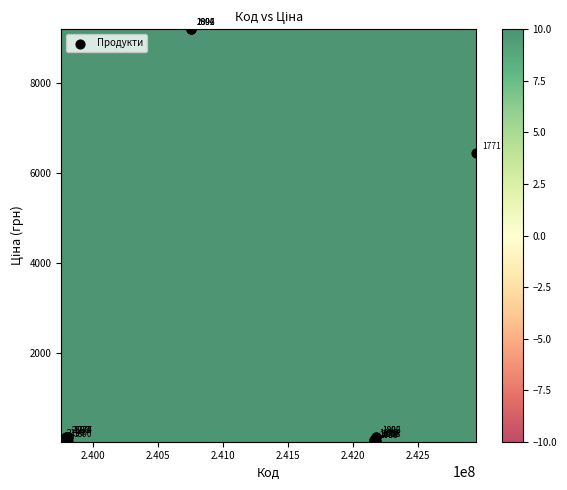

What Y value in the scatter plot is closest to 4605?

6437.4